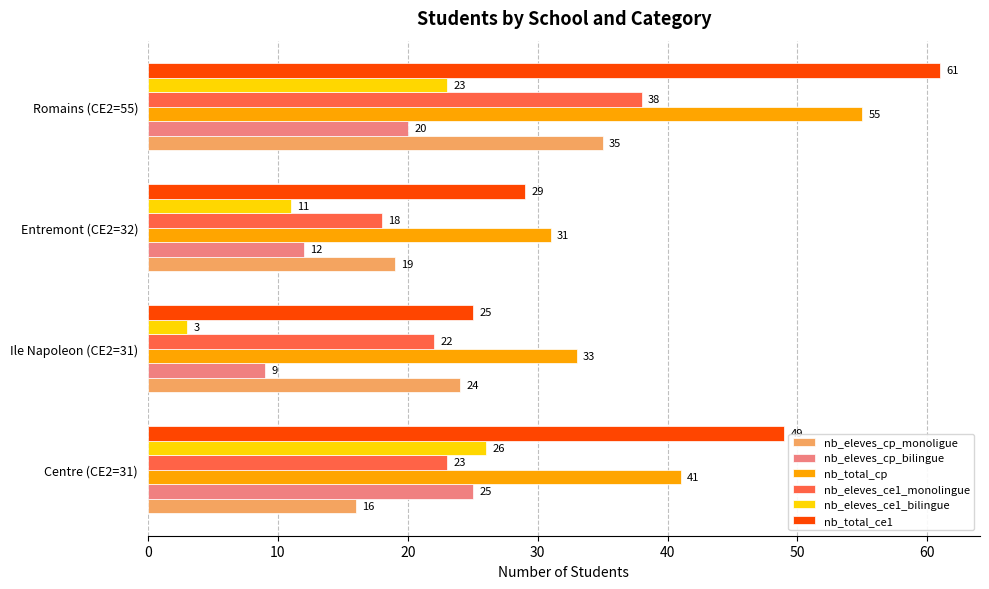

How many values in the nb_total_ce1 series are below 49?

2